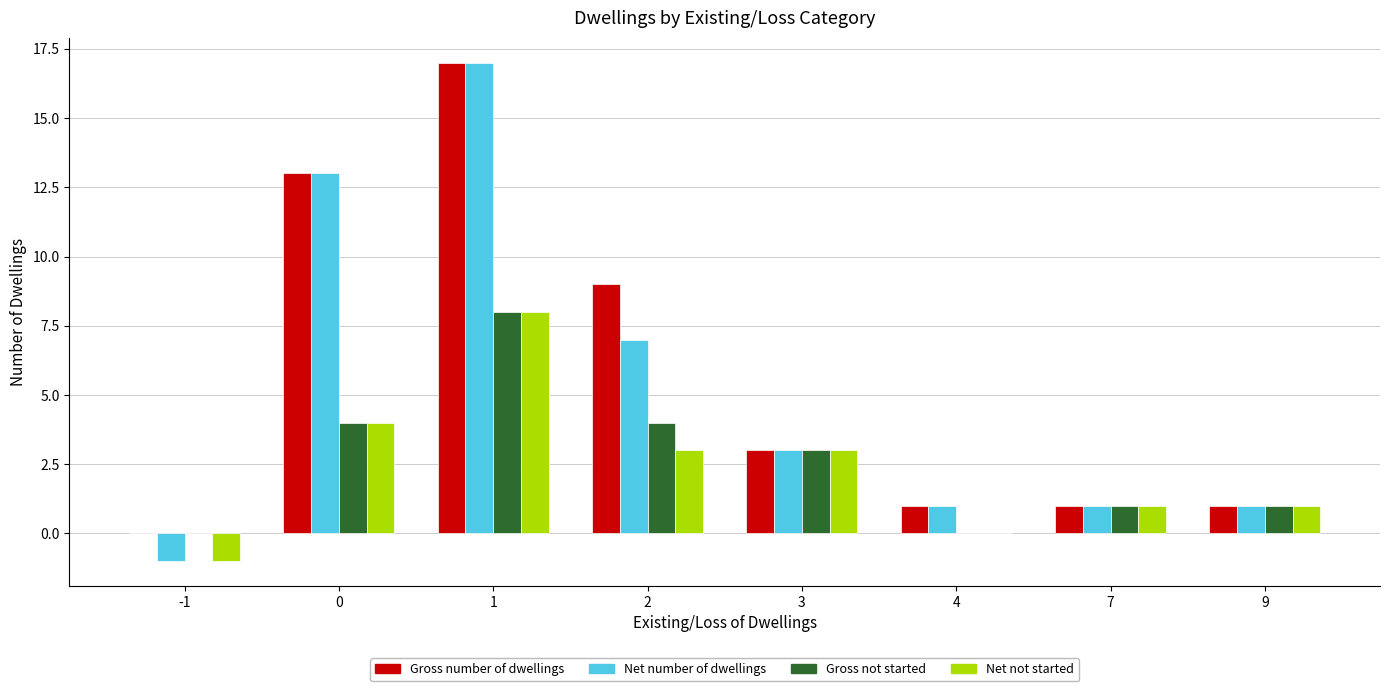

How many groups of bars are there?

8